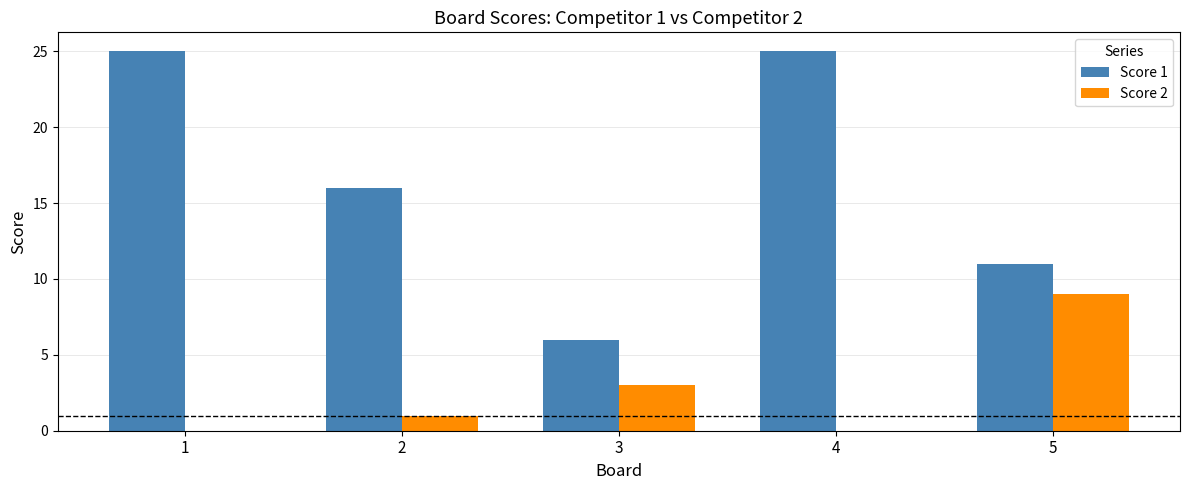

What is the difference between the Score 2 values at 3 and 4?

3